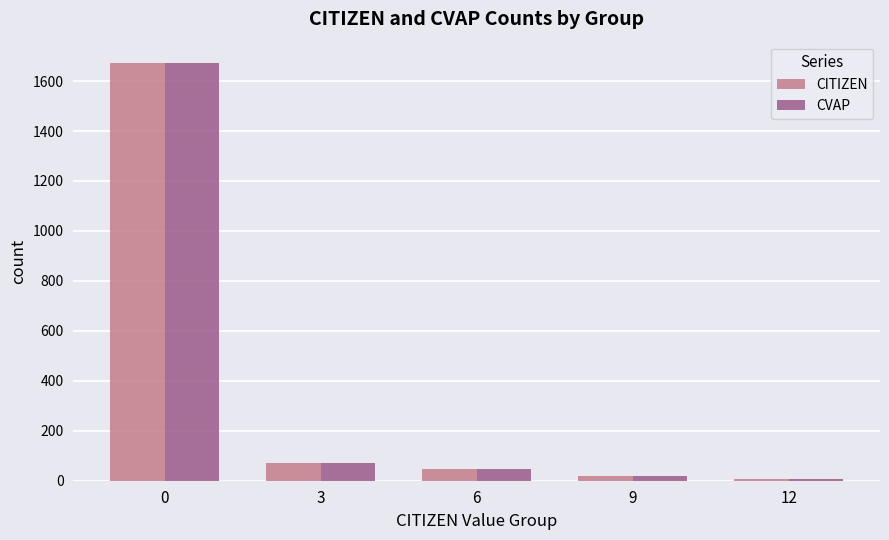

What is the average value of the CITIZEN series?

364